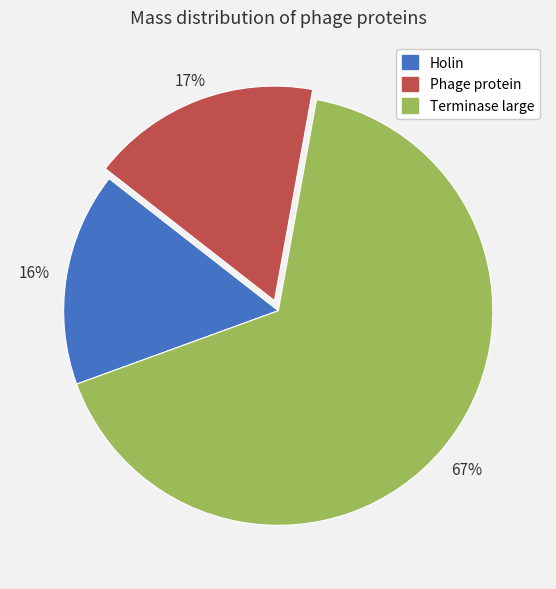

Which category has the biggest portion of the pie?

Terminase large